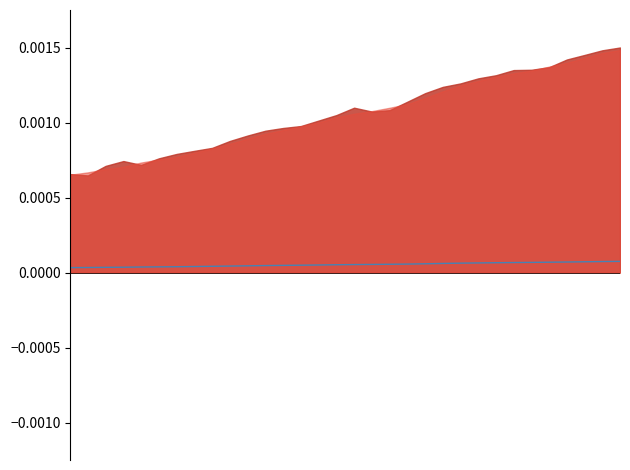

How many lines are shown in the chart?

1